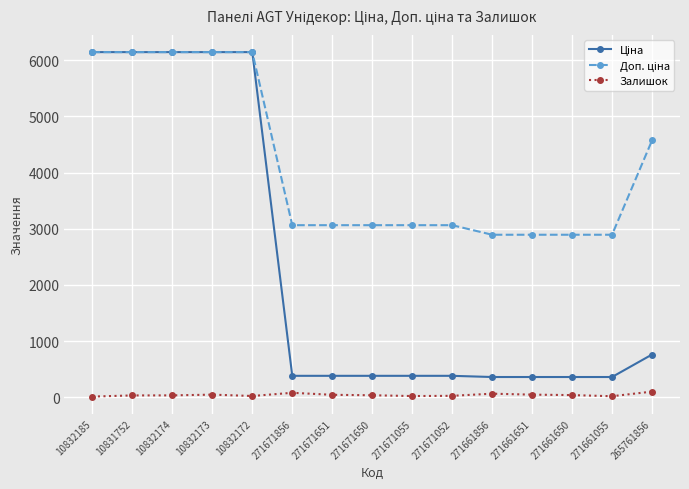

At how many categories does at least one series exceed 4410?

6